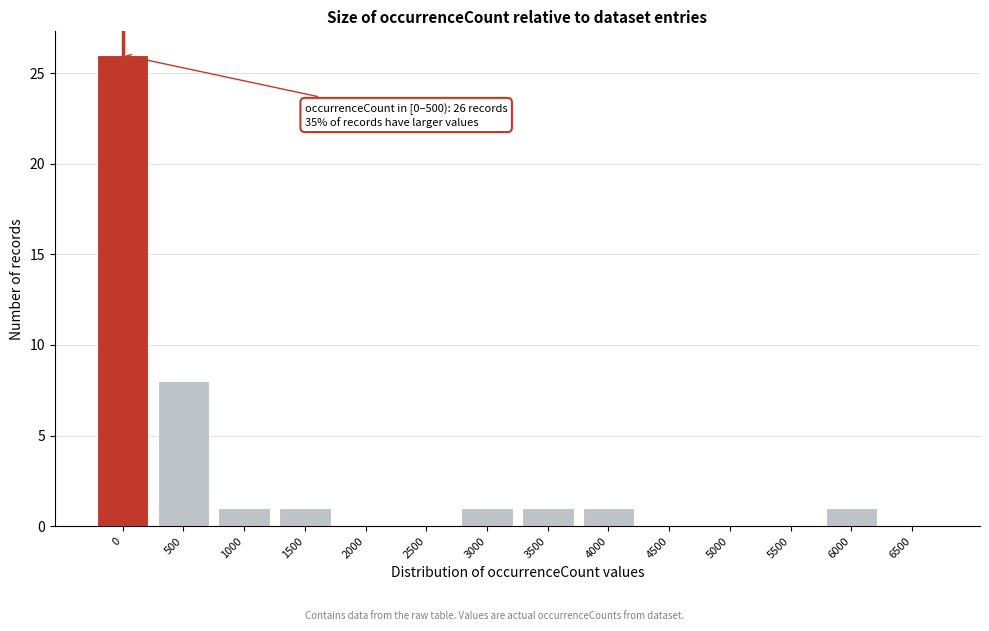

Reading right to left, what are all the values shown in this chart?

6500=0	6000=1	5500=0	5000=0	4500=0	4000=1	3500=1	3000=1	2500=0	2000=0	1500=1	1000=1	500=8	0=26